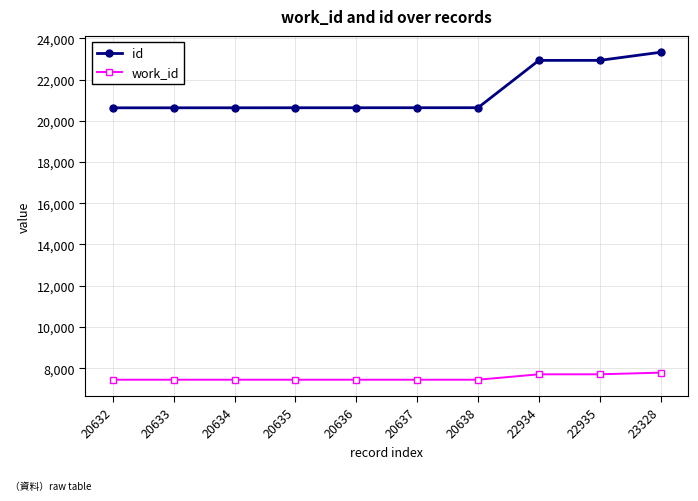

List the series in order of their overall mean, highest first.

id, work_id